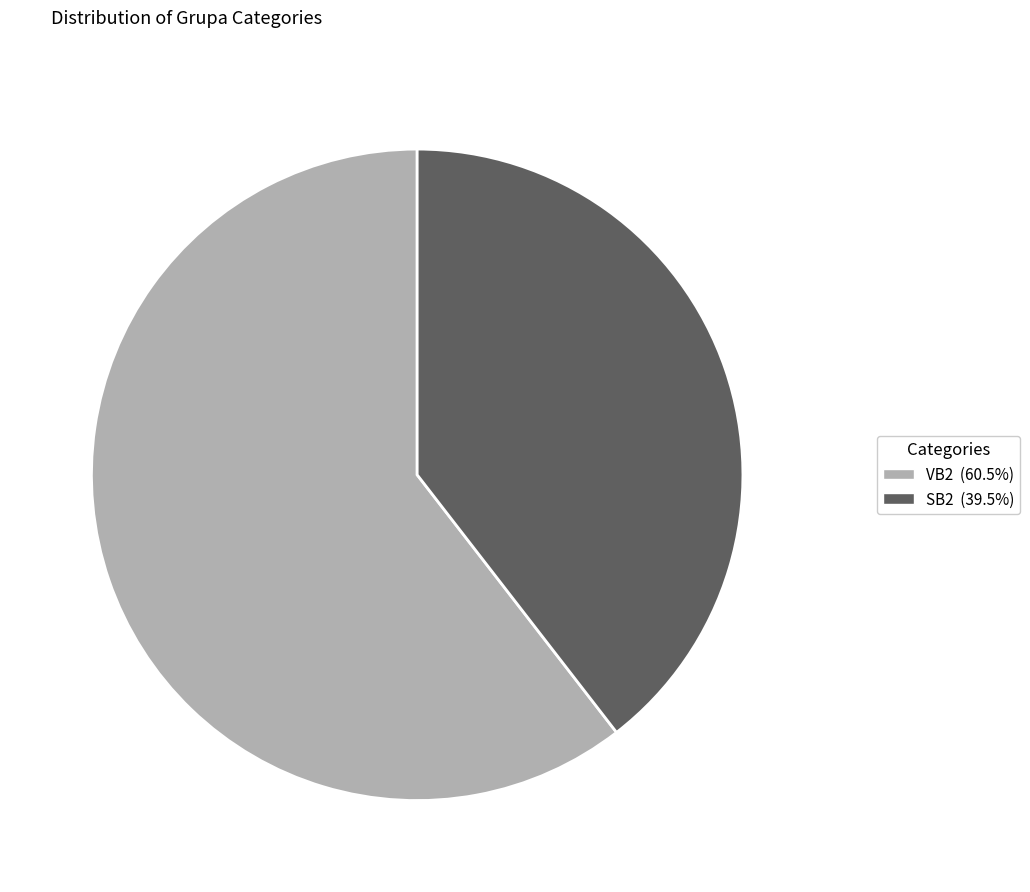

Which slice represents more than half of the pie?

VB2